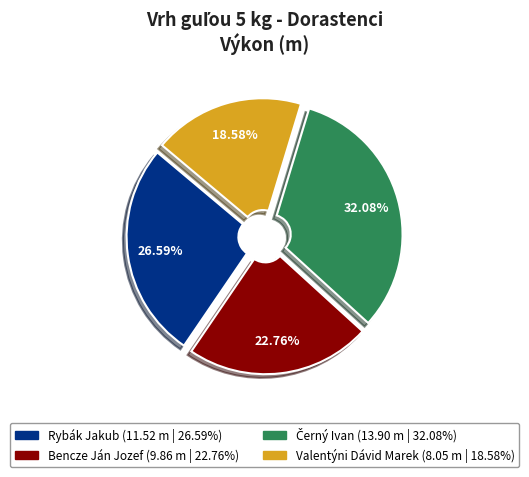

The Rybák Jakub slice represents 41% of the pie. True or false?

False